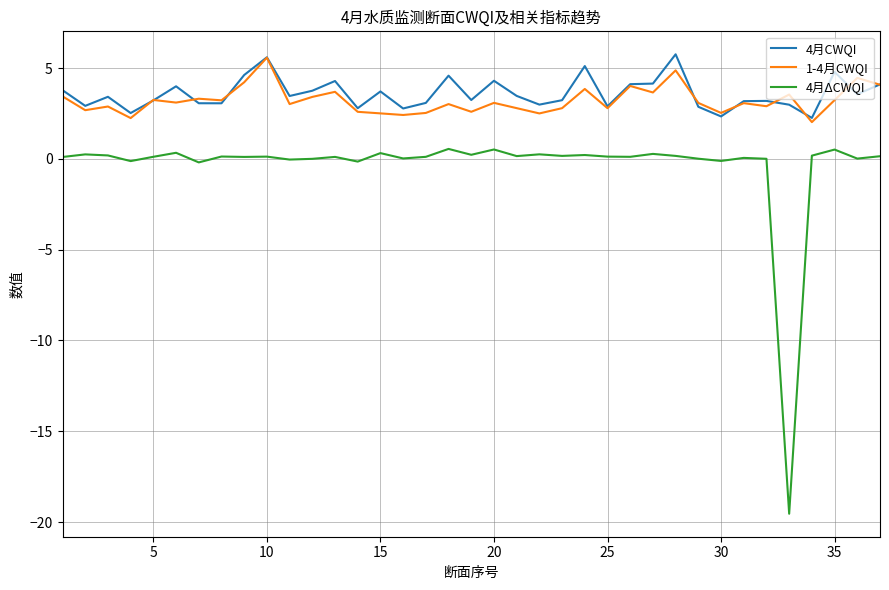

Which series has the largest range (max minus min)?

4月ΔCWQI